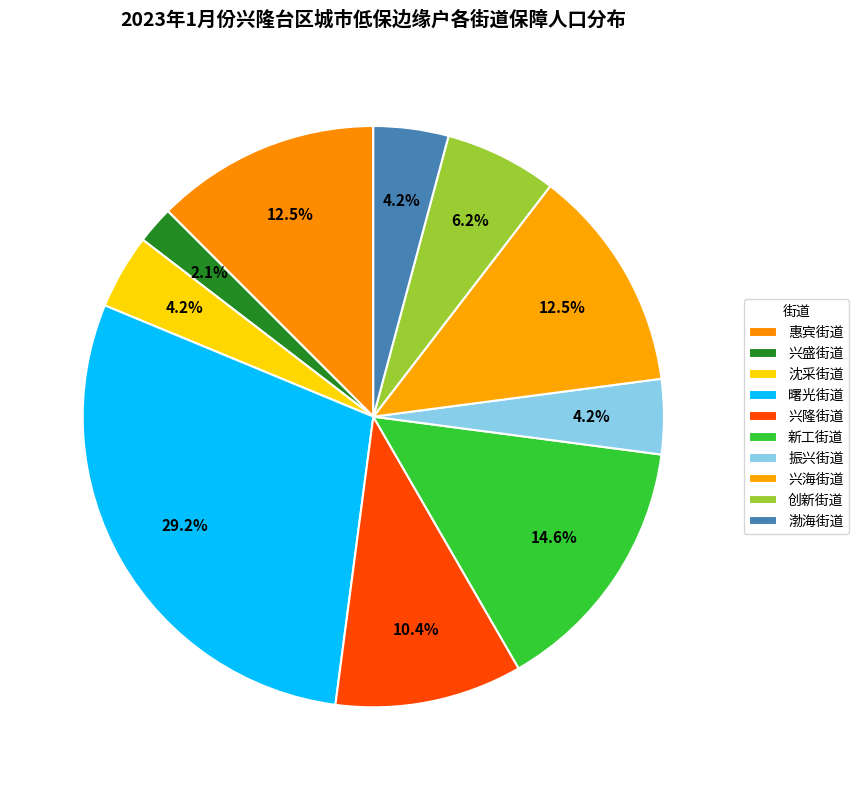

To the nearest percent, what portion does 振兴街道 represent?

4%